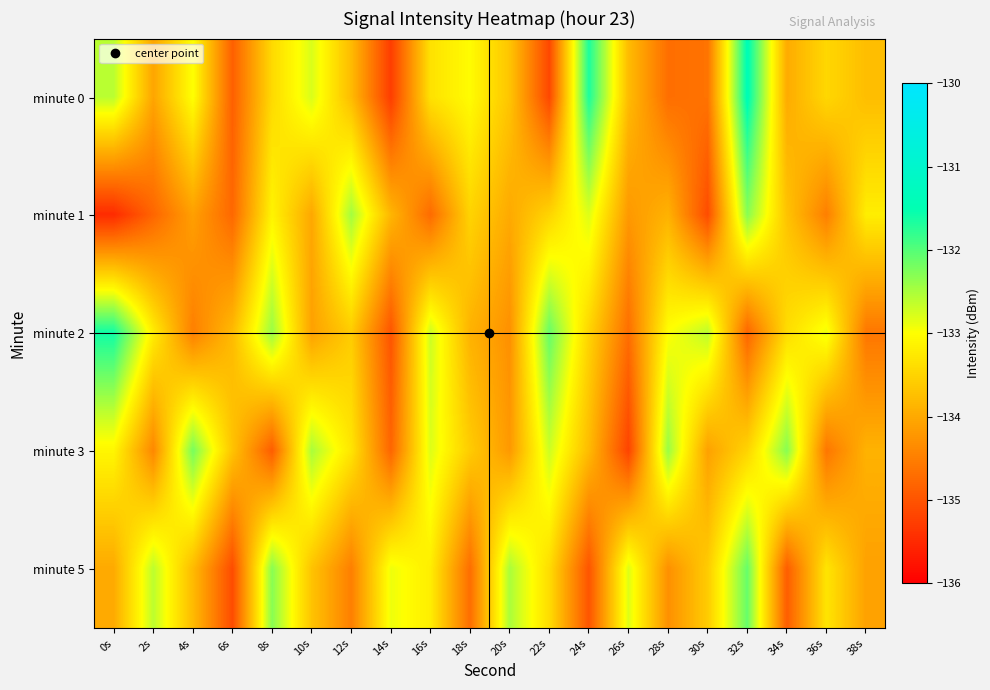

What is the spread (max minus min) of values at 38s?

1.4